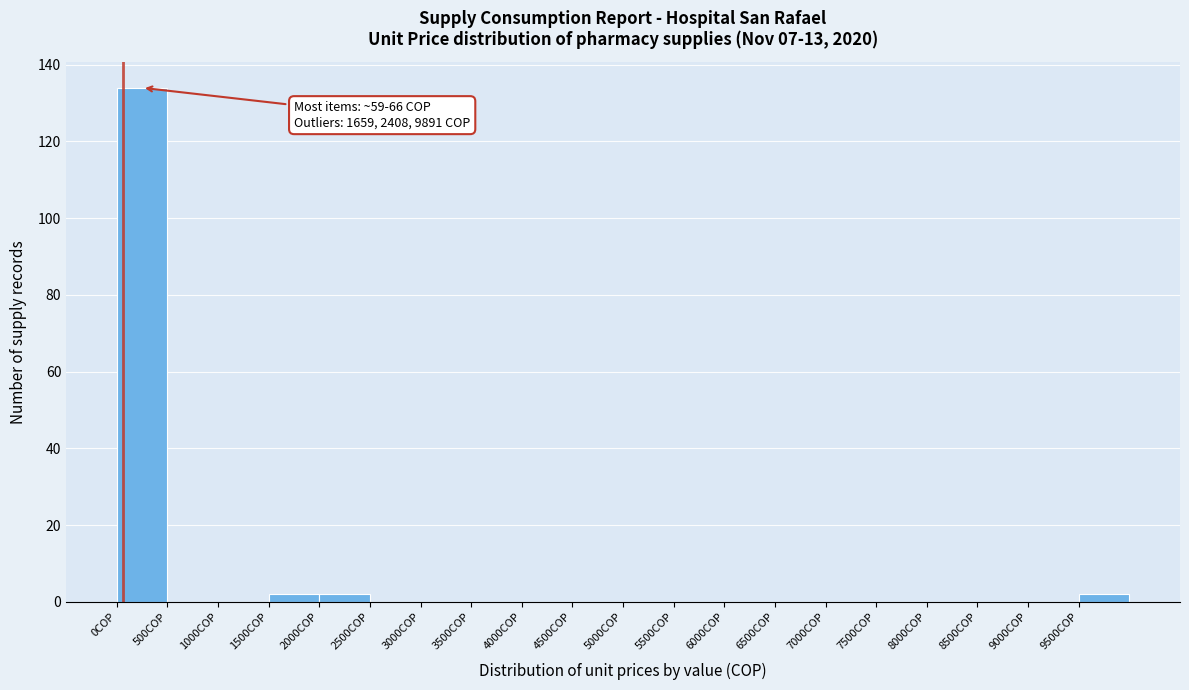

Which range on the x-axis has the tallest bar?

0 to 500